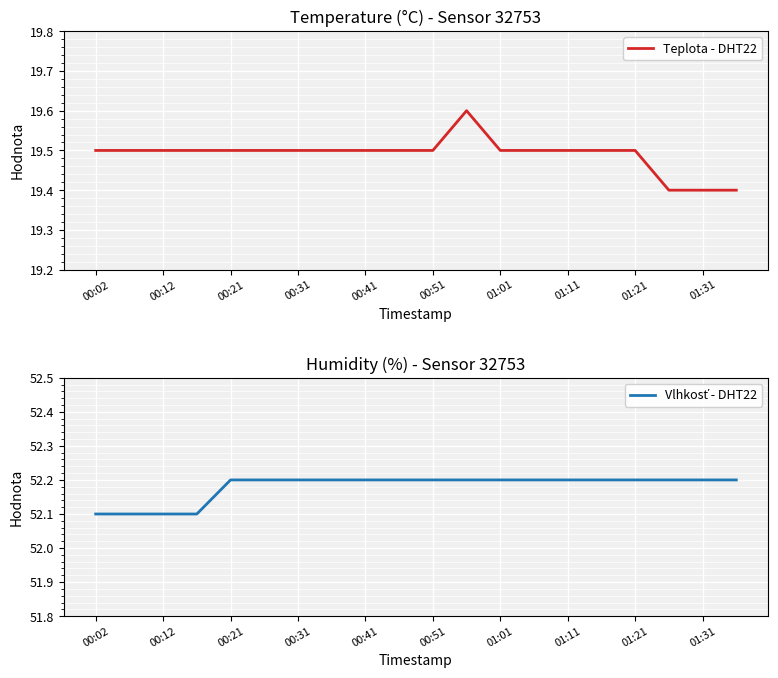

The Teplota - DHT22 series shows 34.4 at 00:21. True or false?

False